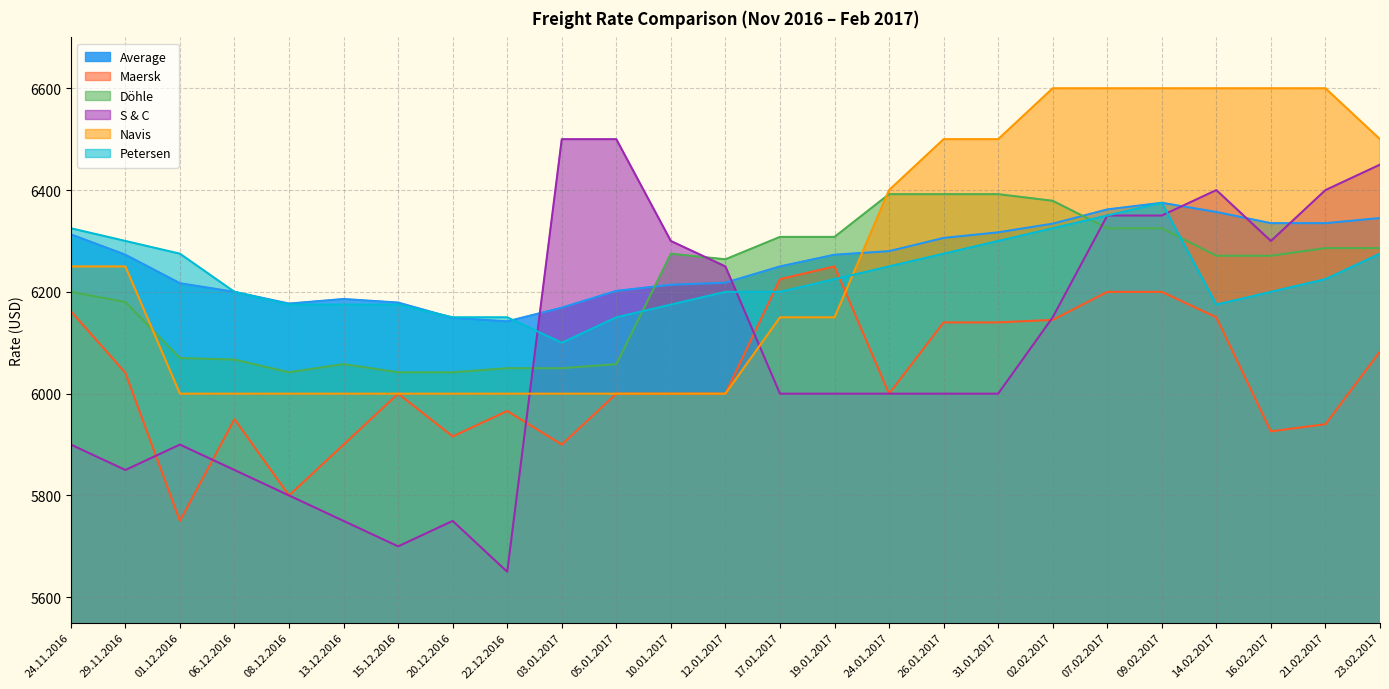

What is the difference between the highest and lowest values at 21.02.2017?

660